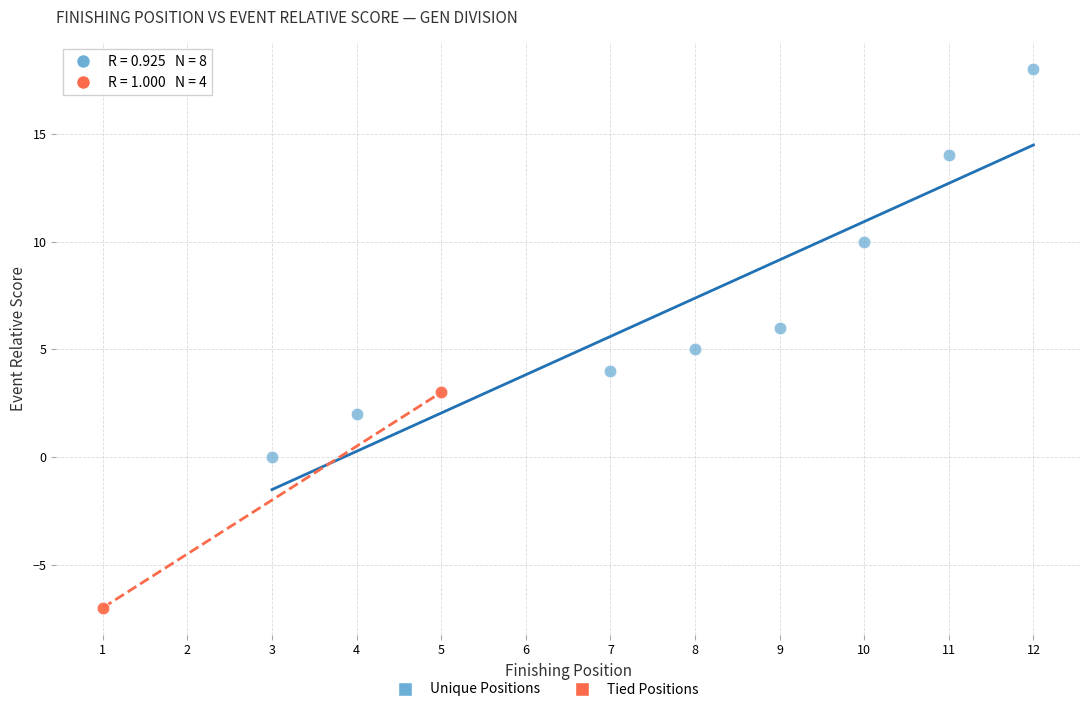

Which series reaches the minimum Y coordinate?

Tied Positions